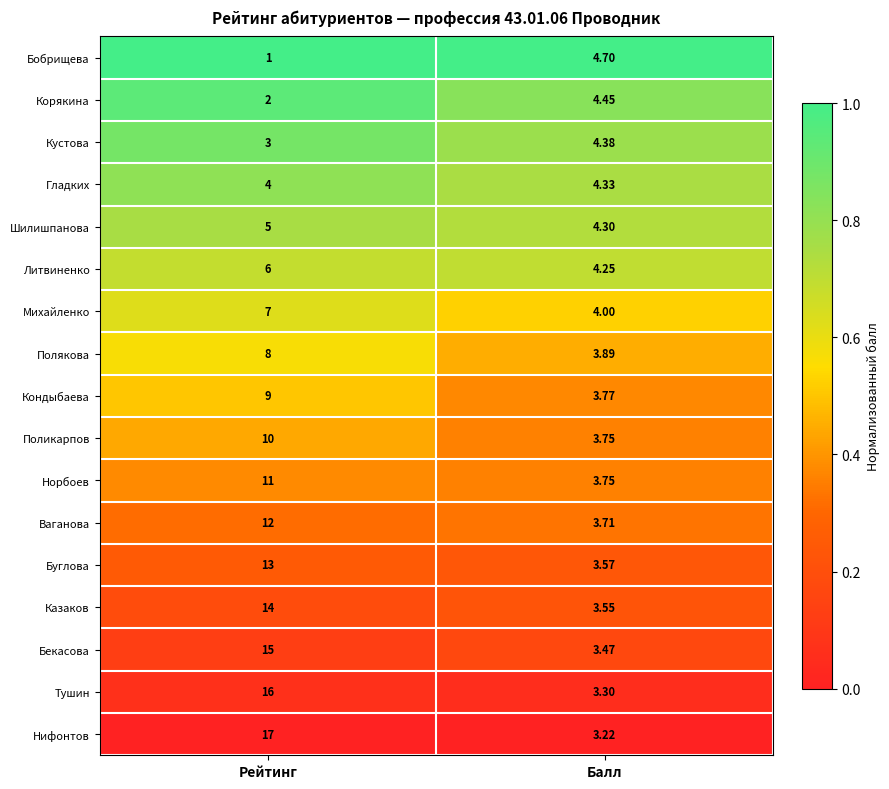

Between Рейтинг and Балл, which series saw the biggest shift?

Нифонтов